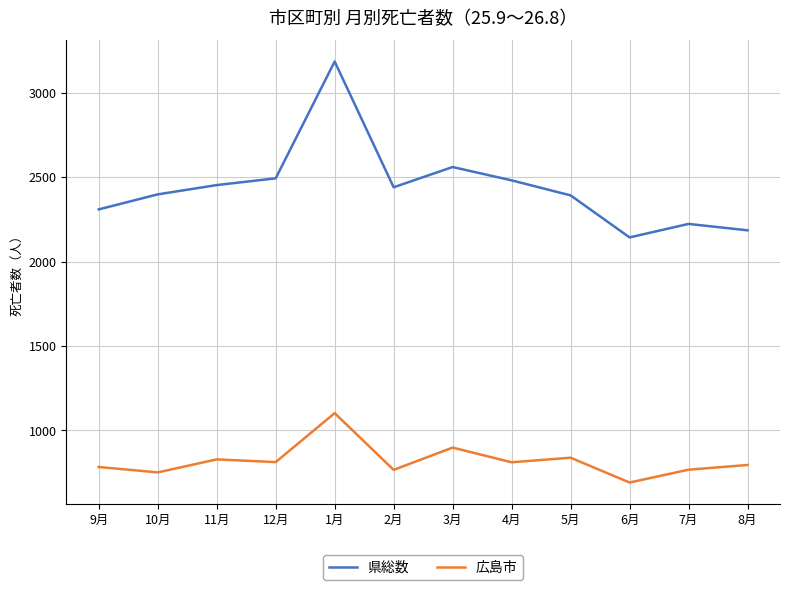

Rank the series by their average value, from lowest to highest.

広島市, 県総数